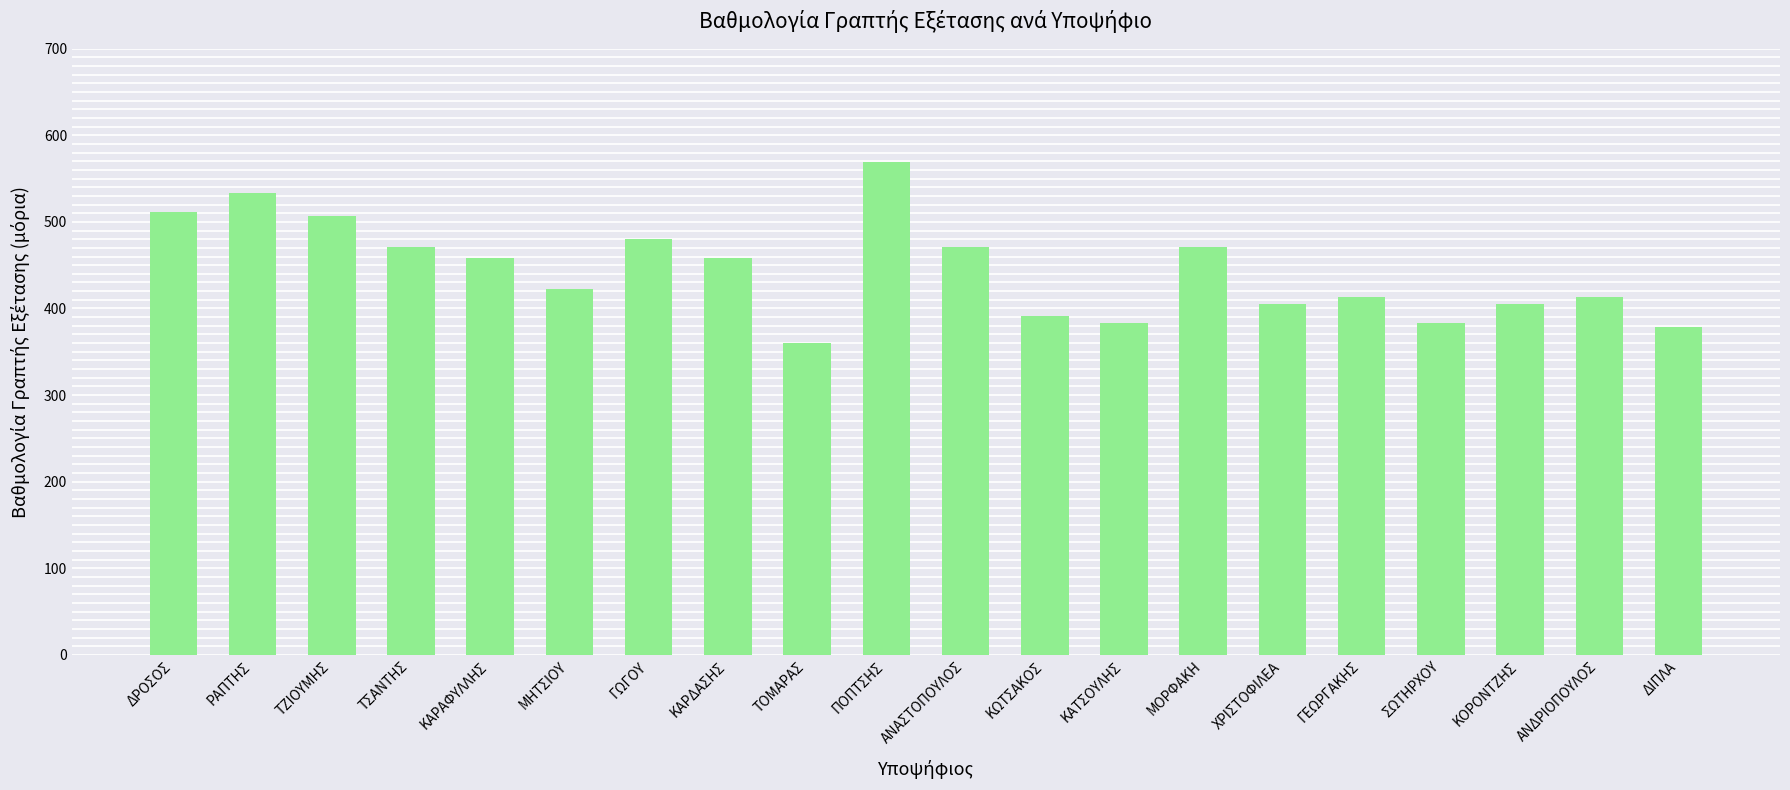

The chart shows a value of 422.7 at ΜΗΤΣΙΟΥ. True or false?

True